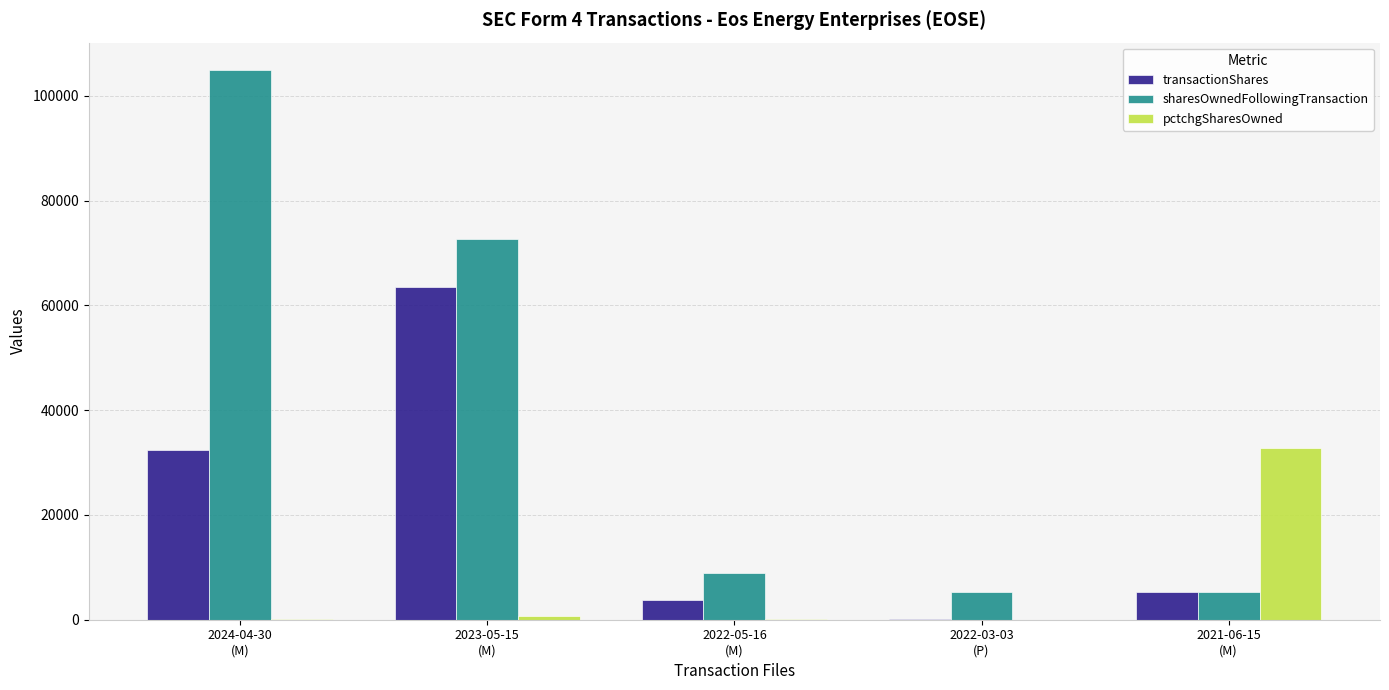

What is the sum of all transactionShares values?

104897